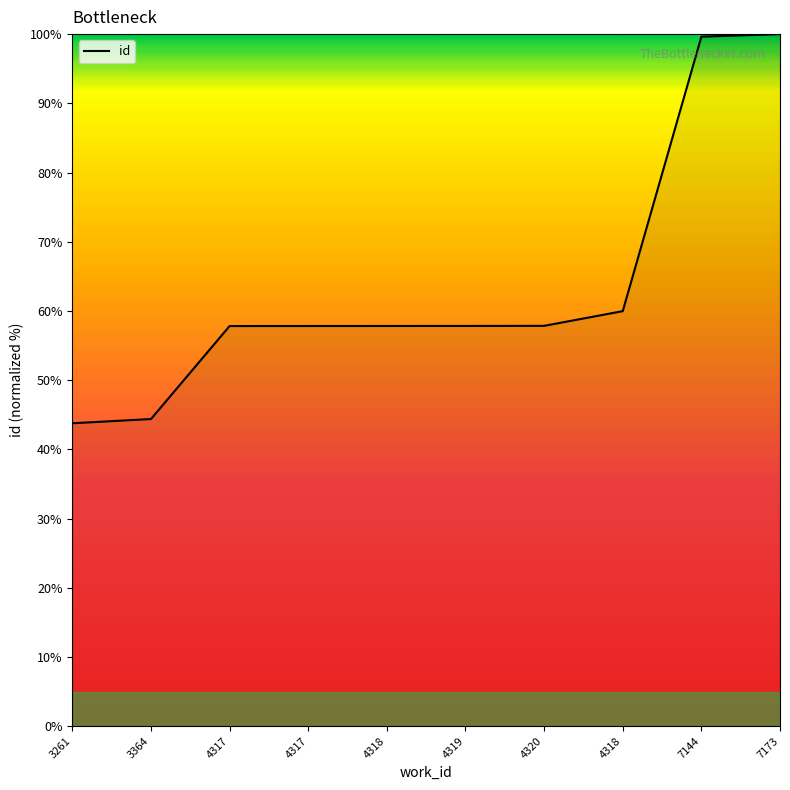

What is the label of the 4th point from the left?

4317